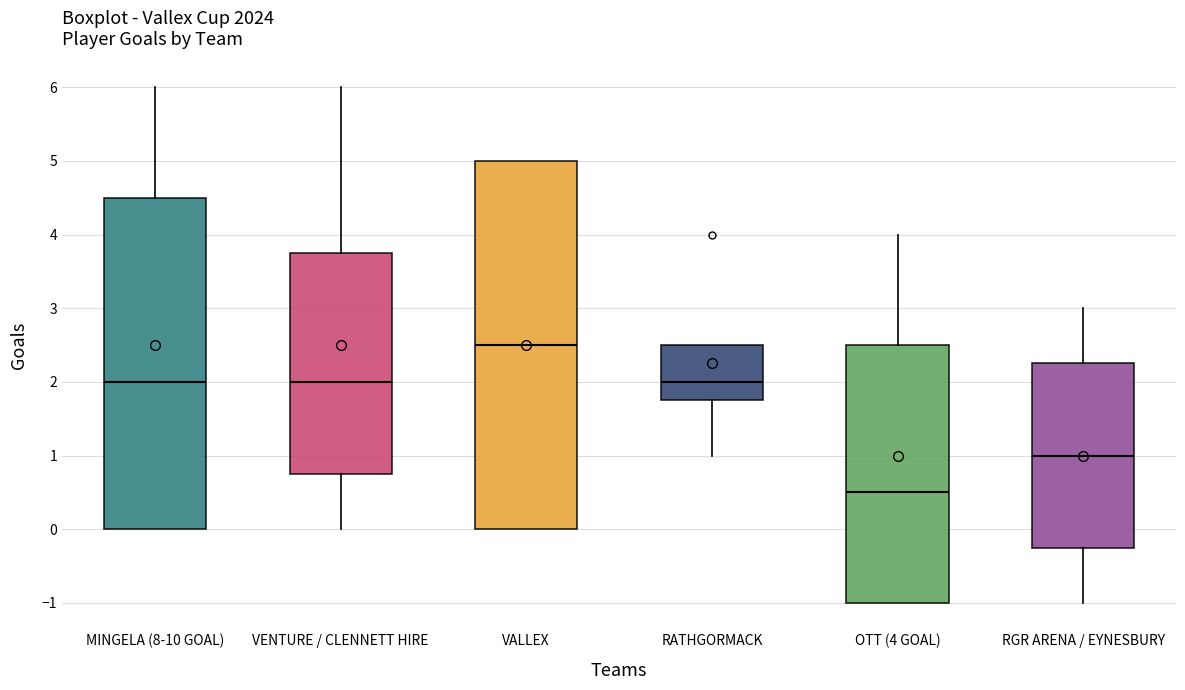

Reading left to right, read every box against the y-axis: the position of its median line, the range the box covers, and the ends of its whiskers. The values are not printed on the chart, so give them approximately, as read against the axis.

MINGELA (8-10 GOAL): median 2.0, box 0.0 to 4.5, whiskers 0.0 to 6.0
VENTURE / CLENNETT HIRE: median 2.0, box 0.8 to 3.8, whiskers 0.0 to 6.0
VALLEX: median 2.5, box 0.0 to 5.0, whiskers 0.0 to 5.0
RATHGORMACK: median 2.0, box 1.8 to 2.5, whiskers 1.0 to 2.5
OTT (4 GOAL): median 0.5, box -1.0 to 2.5, whiskers -1.0 to 4.0
RGR ARENA / EYNESBURY: median 1.0, box -0.2 to 2.3, whiskers -1.0 to 3.0